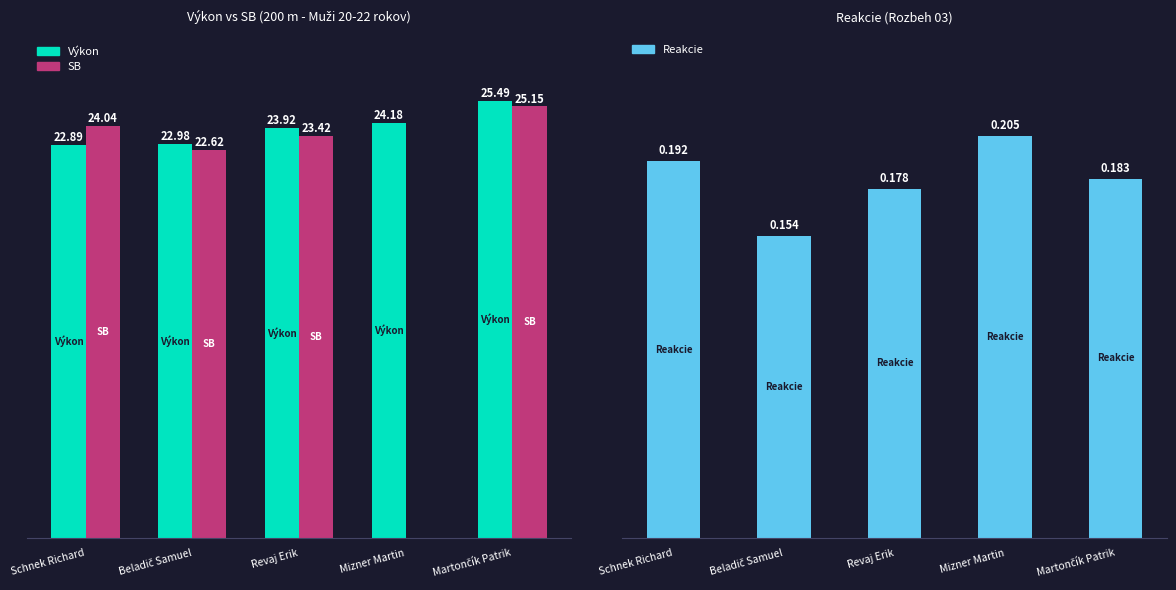

What position from the right is Mizner Martin?

2